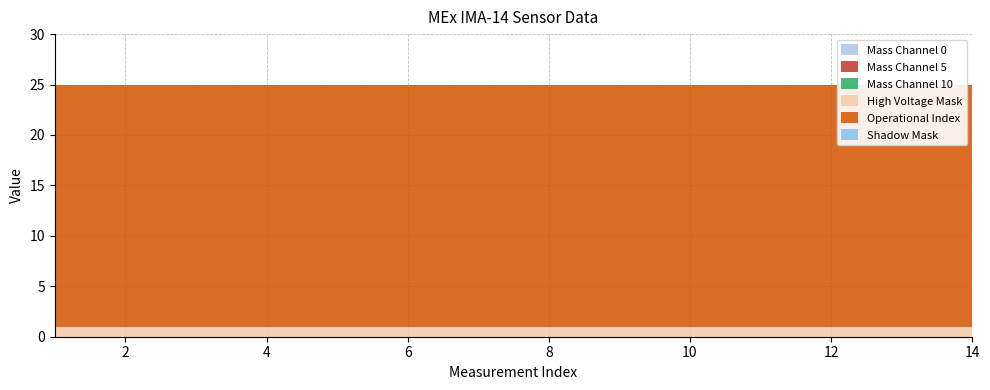

Reading left to right, list all the values displayed in this chart.

Mass Channel 0: 0	0	0	0	0	0	0	0	0	0	0	0	0	0
Mass Channel 5: 0	0	0	0	0	0	0	0	0	0	0	0	0	0
Mass Channel 10: 0	0	0	0	0	0	0	0	0	0	0	0	0	0
High Voltage Mask: 1	1	1	1	1	1	1	1	1	1	1	1	1	1
Operational Index: 24	24	24	24	24	24	24	24	24	24	24	24	24	24
Shadow Mask: 0	0	0	0	0	0	0	0	0	0	0	0	0	0